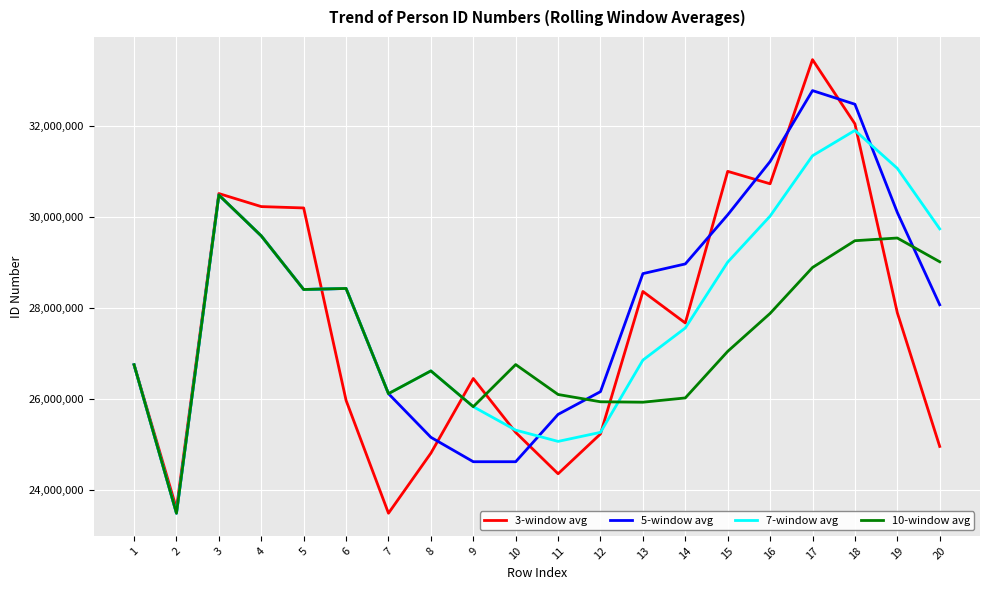

What is the average value of the 3-window avg series?

27651314